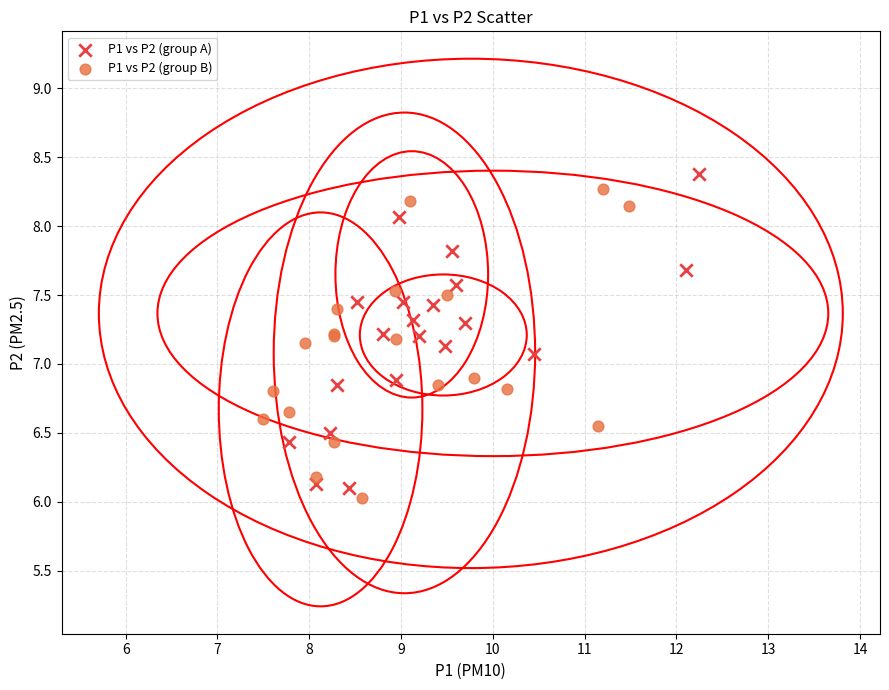

Which series contains the lowest Y value?

P1 vs P2 (group B)